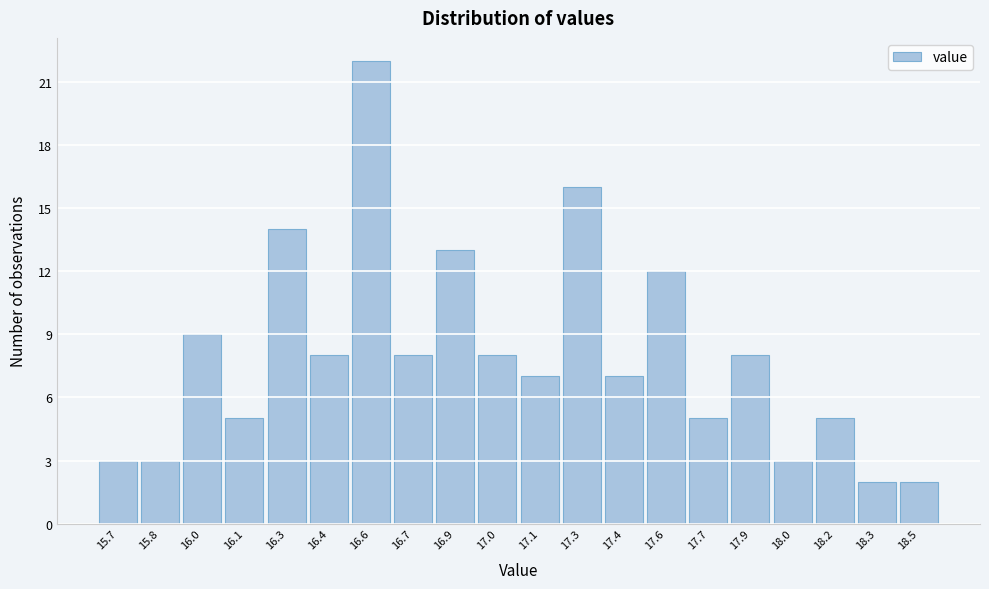

Reading left to right, transcribe all the data shown in this chart.

15.7=3	15.8=3	16.0=9	16.1=5	16.3=14	16.4=8	16.6=22	16.7=8	16.9=13	17.0=8	17.1=7	17.3=16	17.4=7	17.6=12	17.7=5	17.9=8	18.0=3	18.2=5	18.3=2	18.5=2